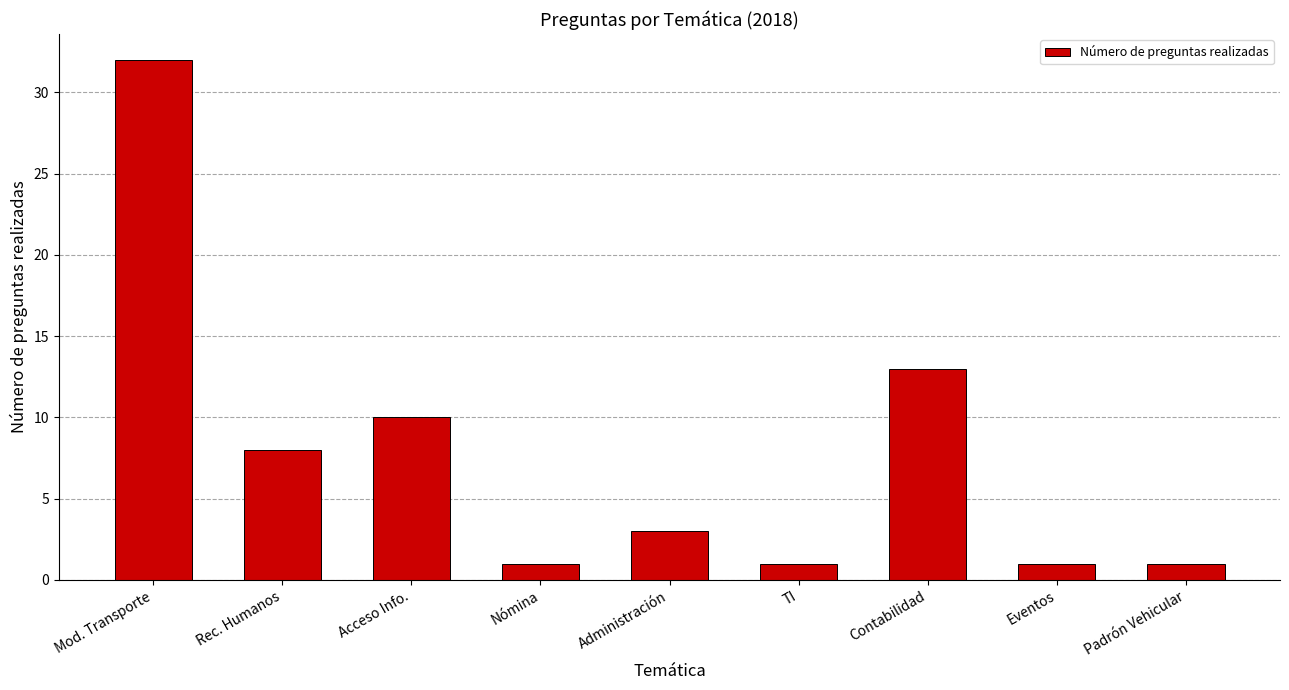

What position from the left is Nómina?

4